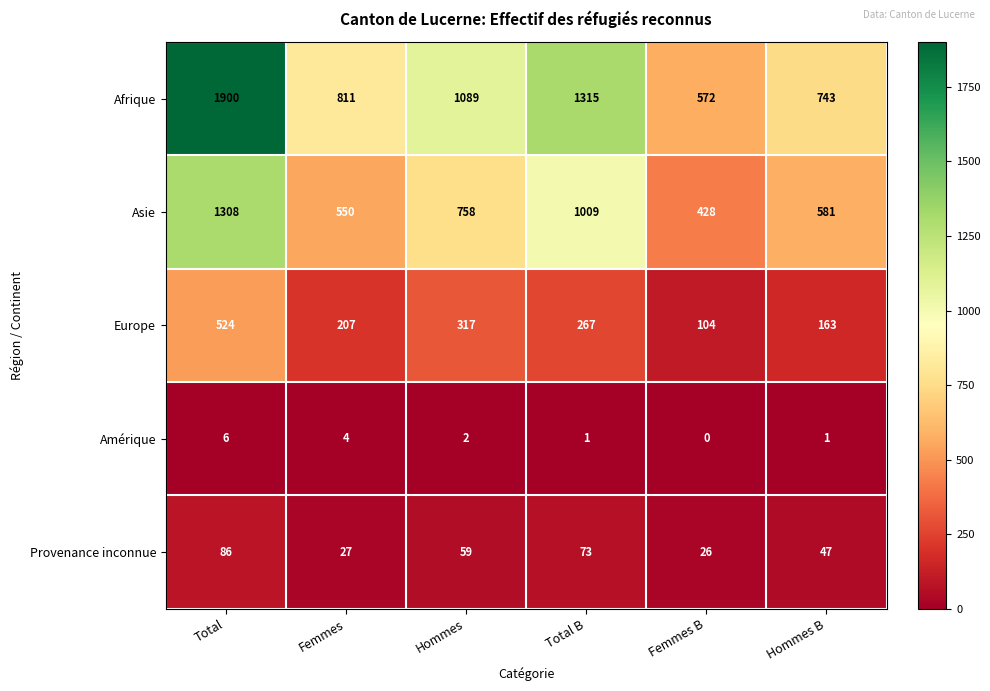

Which series has the widest spread of values?

Afrique